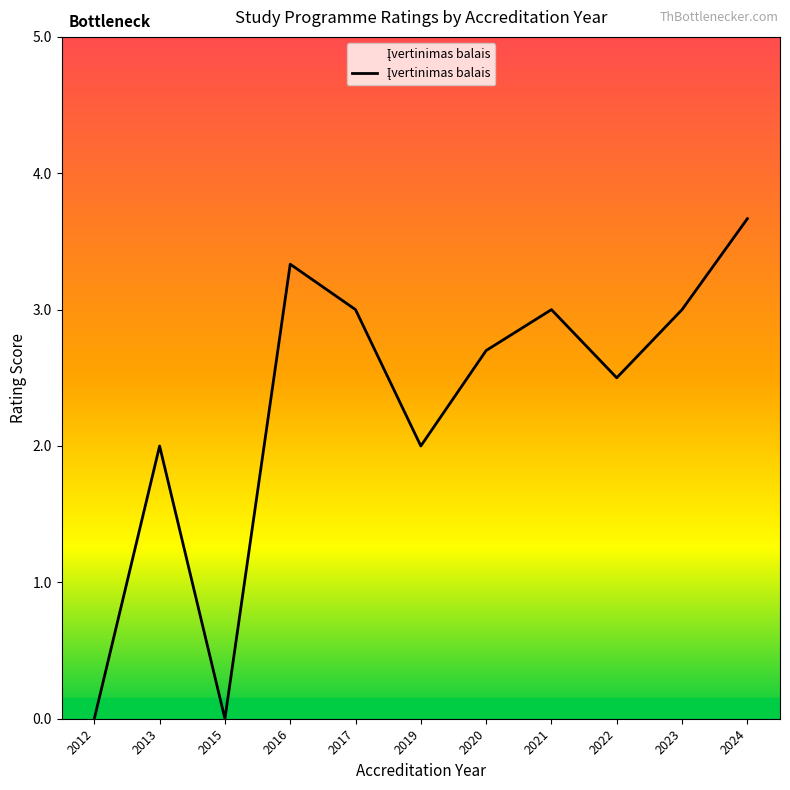

What is the ratio of the value at 2017 to the value at 2021?

1.0